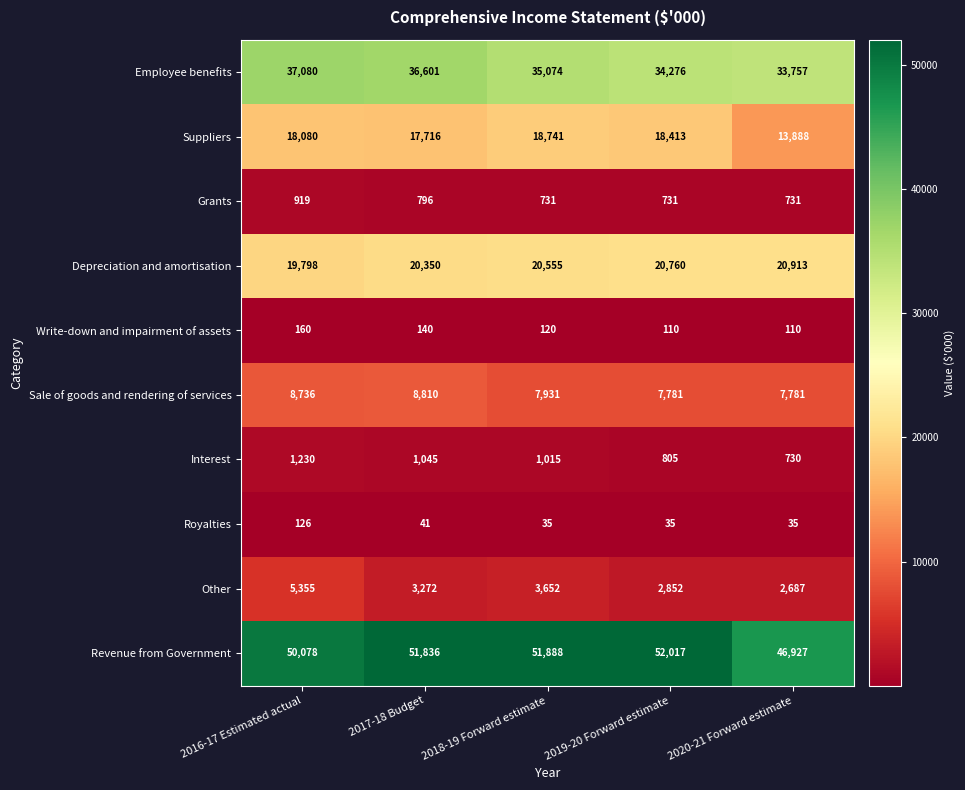

Which series has the largest range (max minus min)?

Revenue from Government